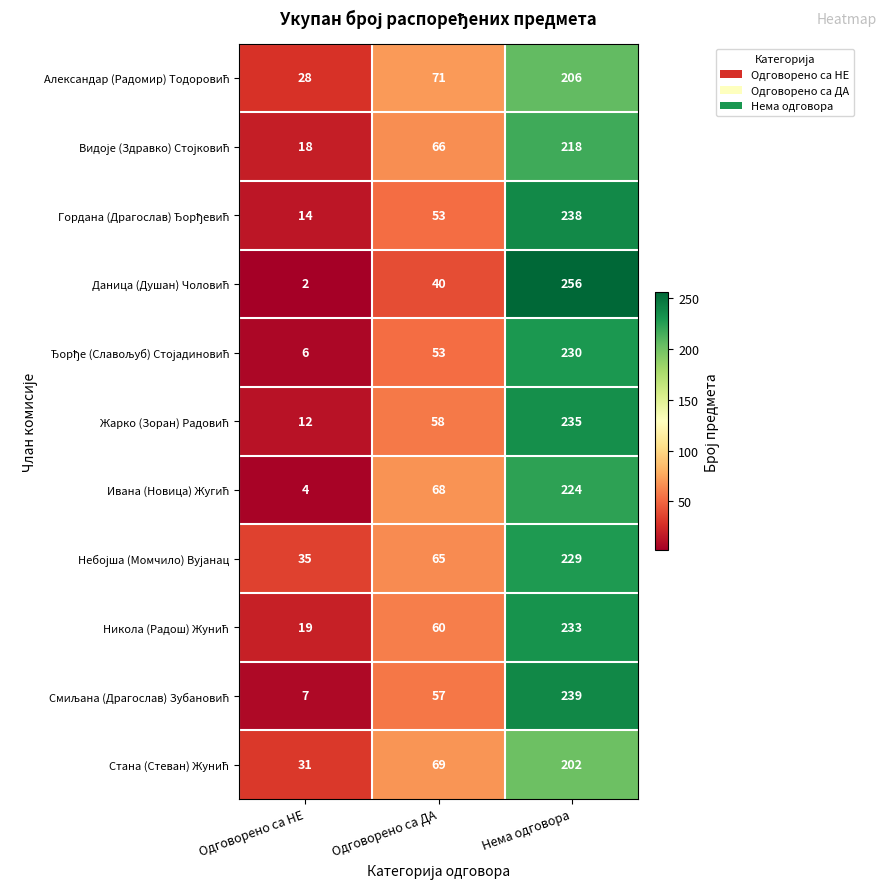

What is the spread (max minus min) of values at Нема одговора?

54